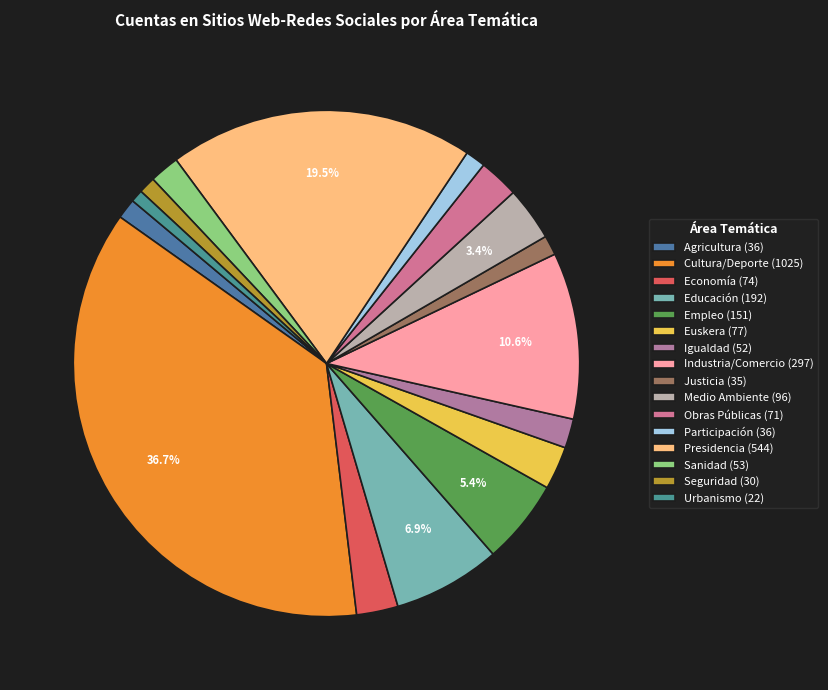

How many segments does this pie chart have?

16